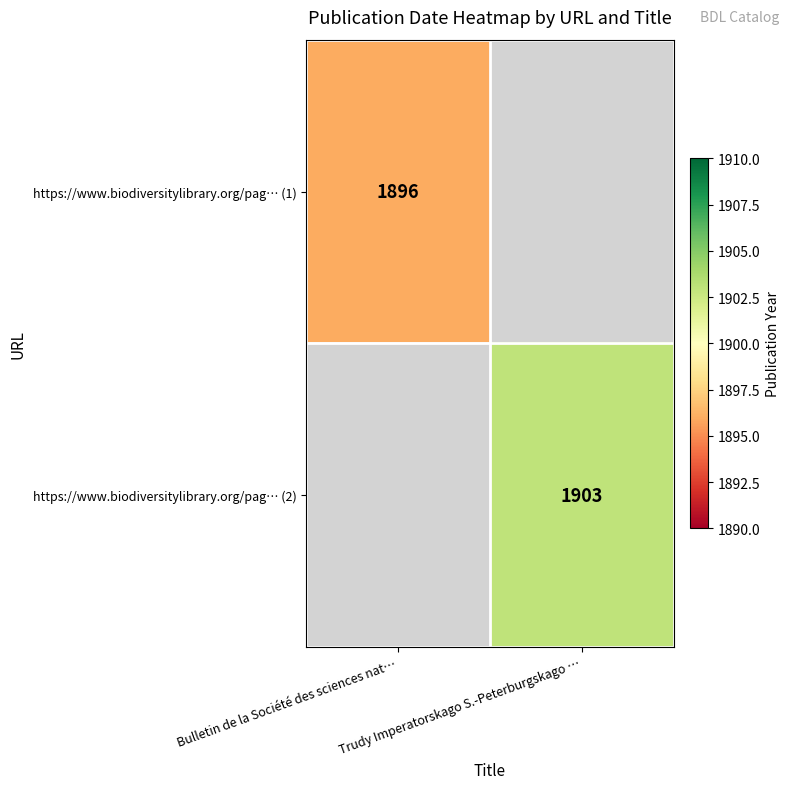

True or false: https://www.biodiversitylibrary.org/pag… (1) has a value of 1896 at Bulletin de la Société des sciences nat….

True